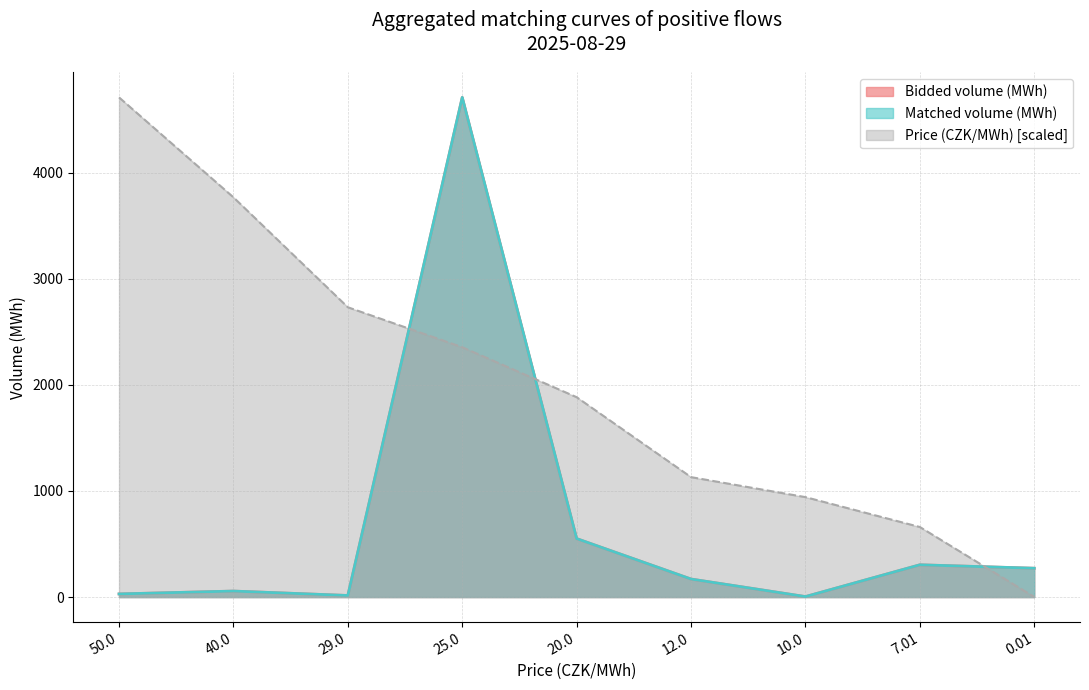

List the series in order of their peak value, lowest first.

Bidded volume (MWh), Matched volume (MWh), Price (CZK/MWh)